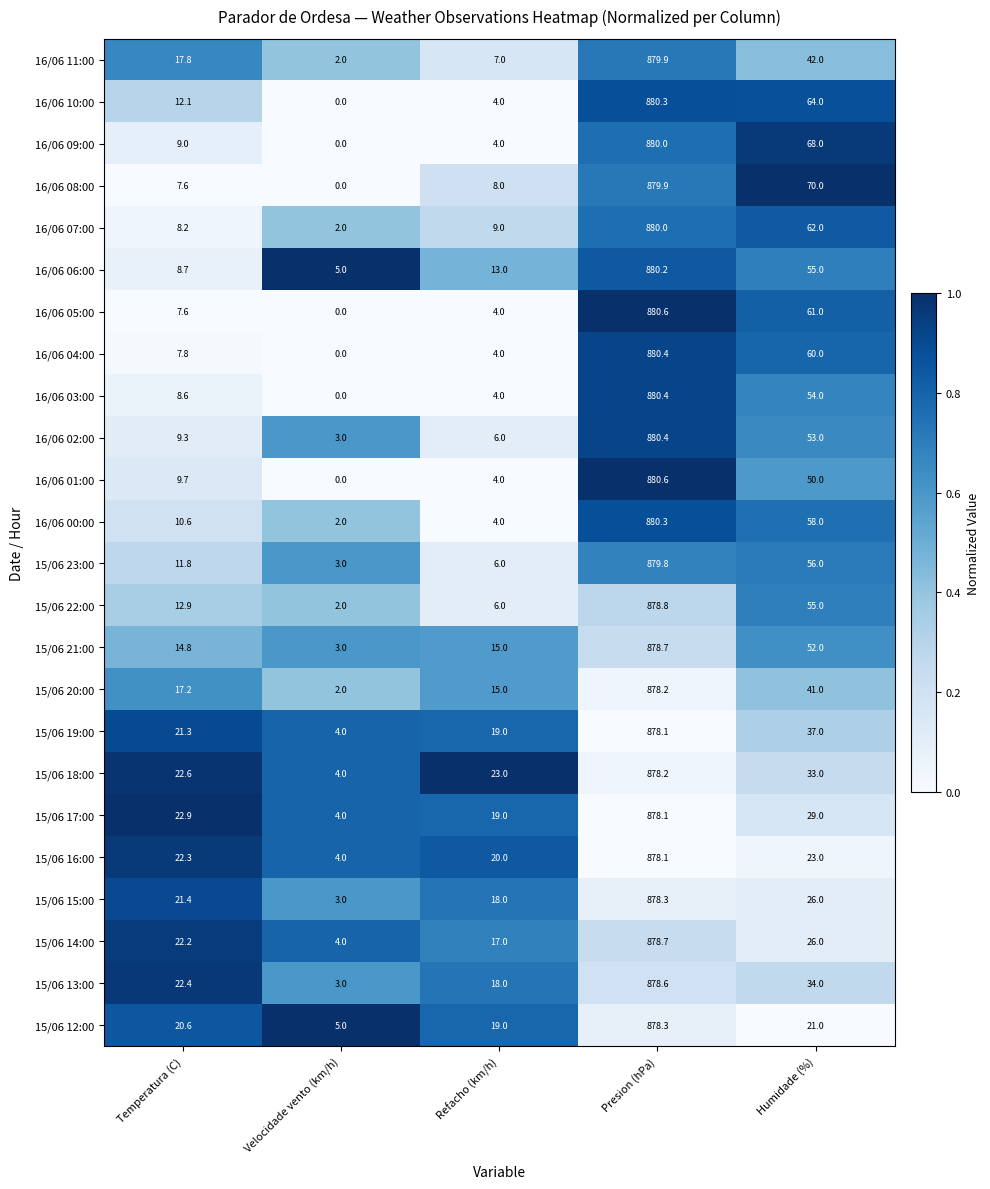

Which series has the largest total across all categories?

16/06 08:00